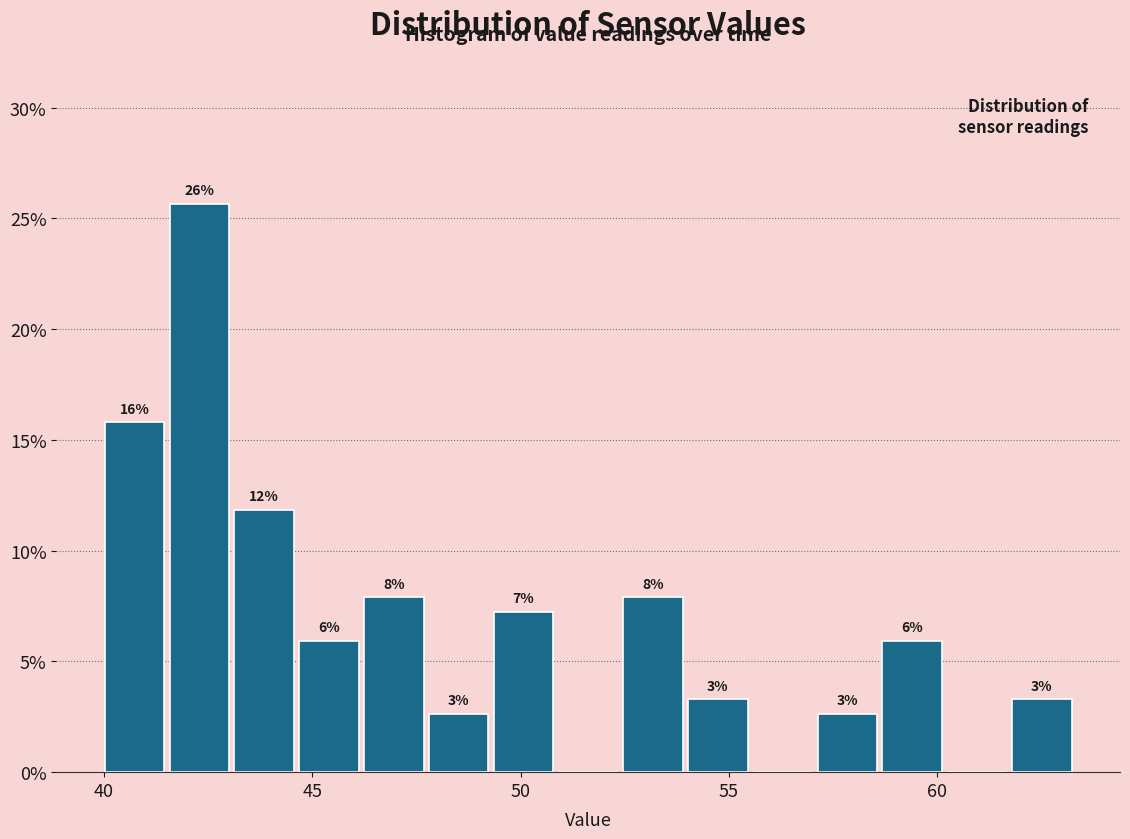

Around what value on the x-axis is the tallest bar? Give the approximate position of its centre, as read against the axis.

42.5